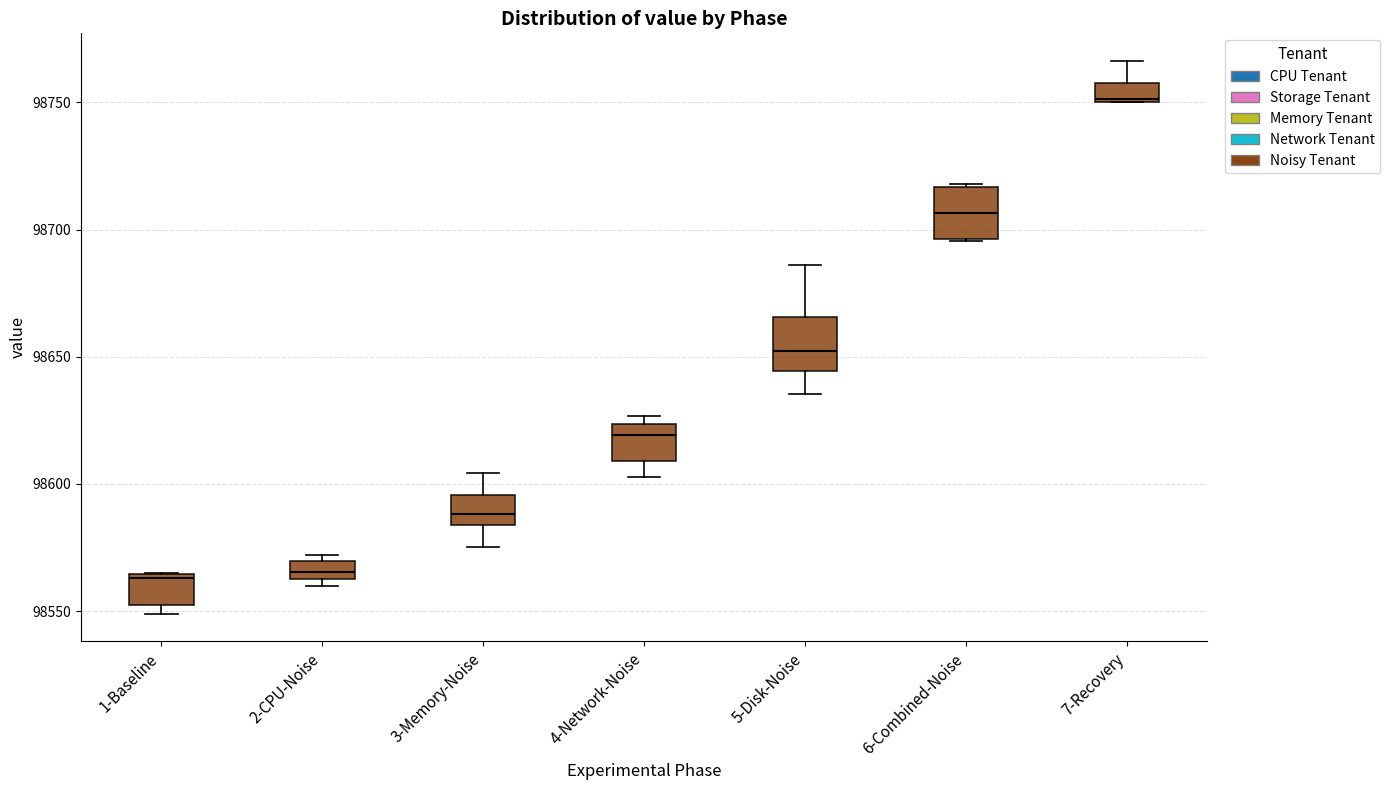

Where is the lower edge of the box for 1-Baseline on the y-axis? The values are not printed on the chart, so give them approximately, as read against the axis.

98550